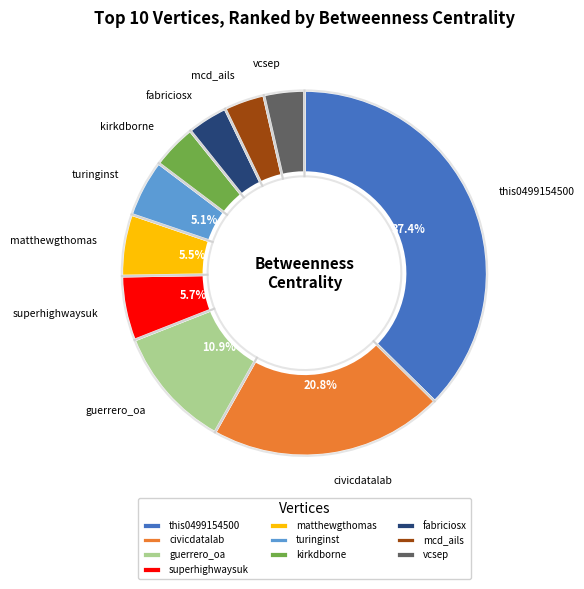

Which slice is the largest?

this0499154500